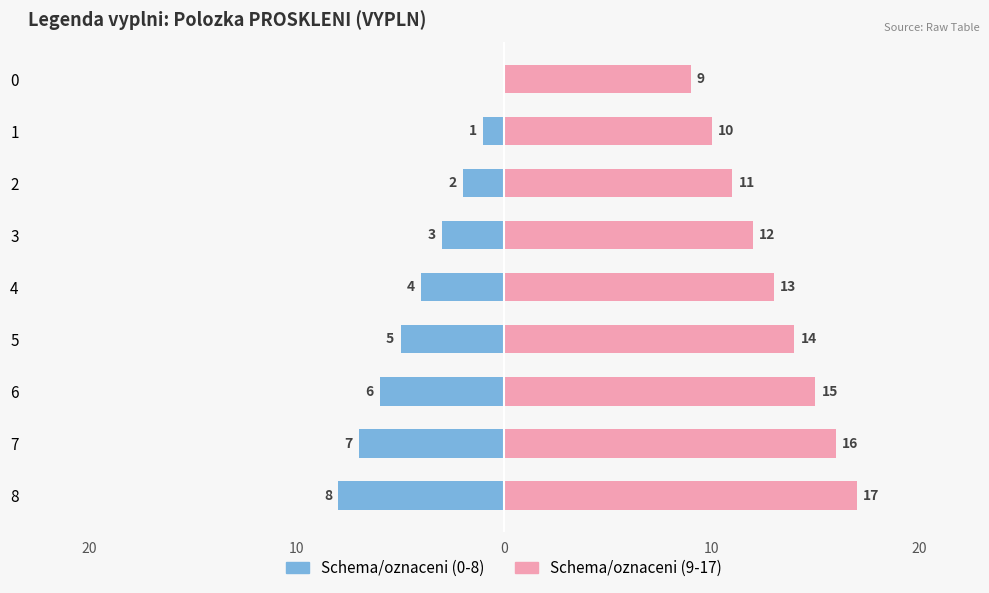

What is the difference between the maximum and second lowest values in the Schema/oznaceni (9-17) series?

7